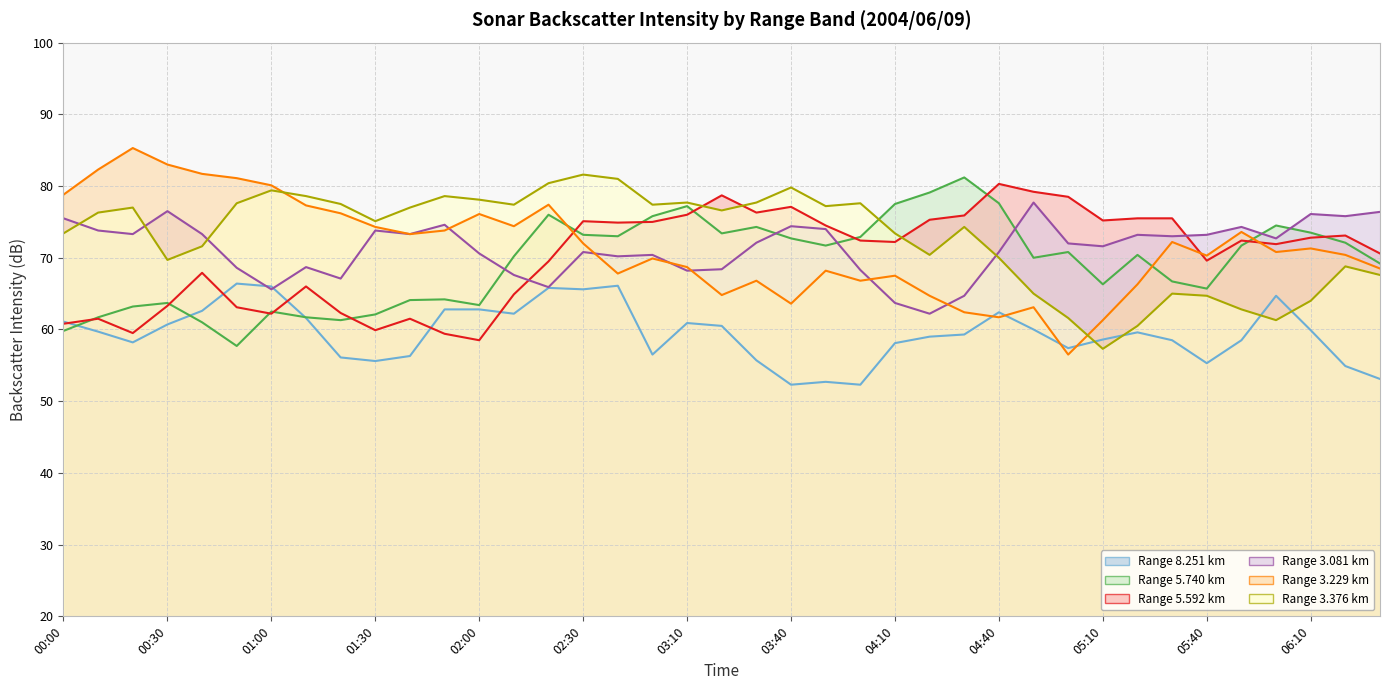

How many interior local valleys does the Range 8.251 km series have?

9